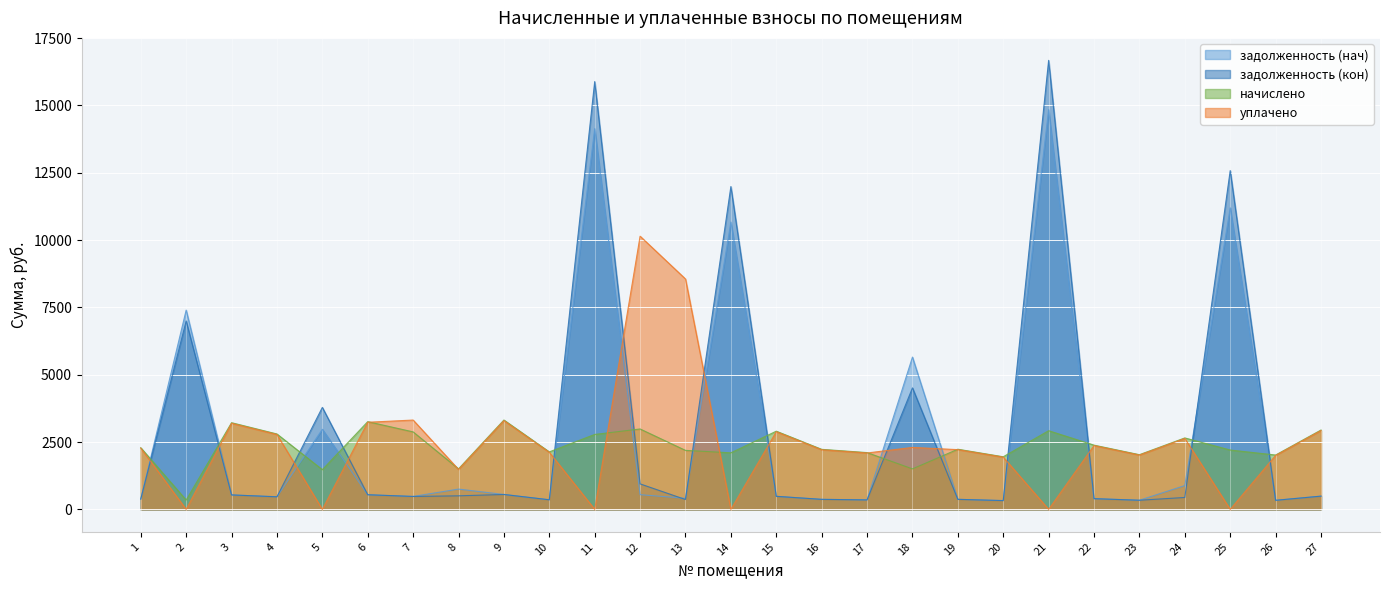

True or false: задолженность (нач) and задолженность (кон) cross at least once.

True